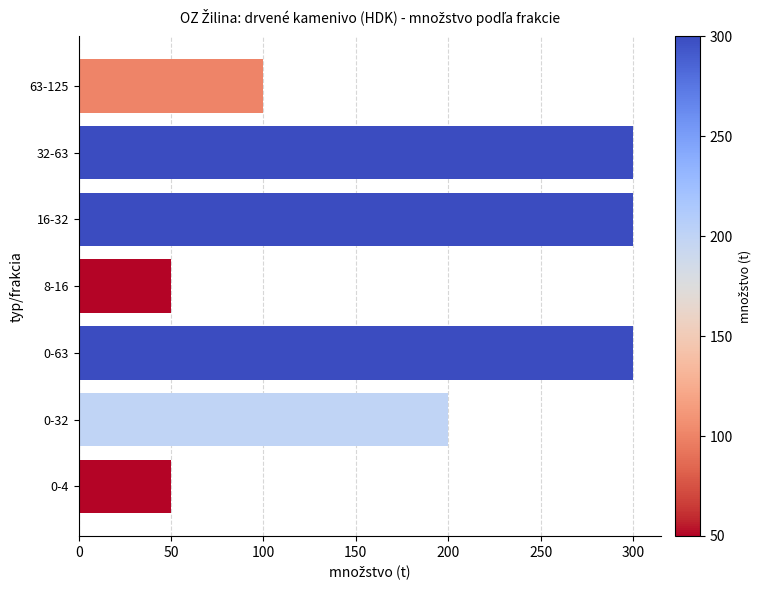

The value at 63-125 is 100. True or false?

True